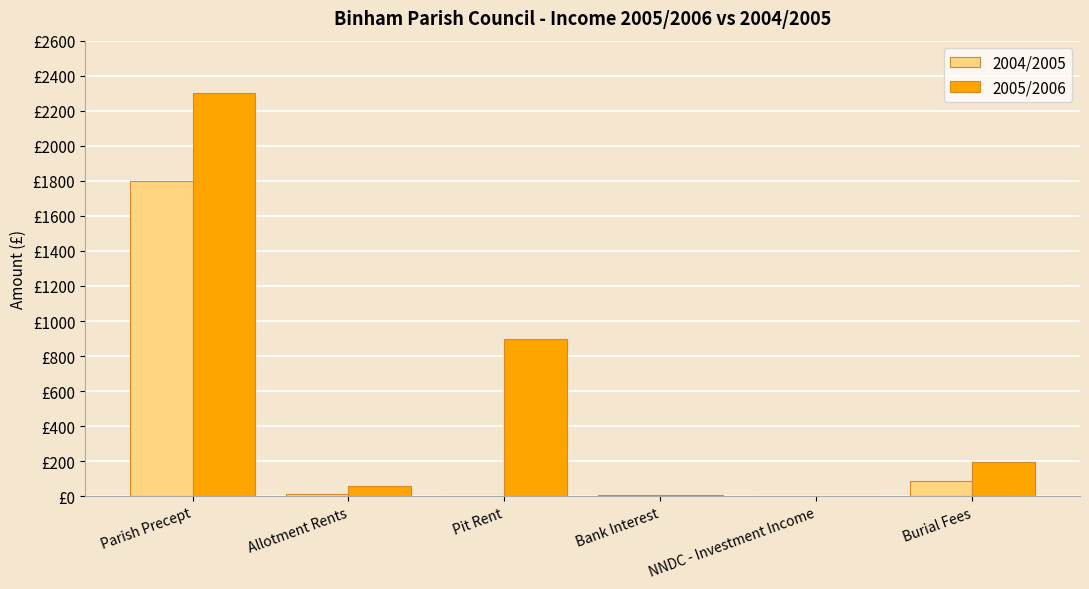

What is the sum of the 2004/2005 values at Pit Rent and NNDC - Investment Income?

0.7